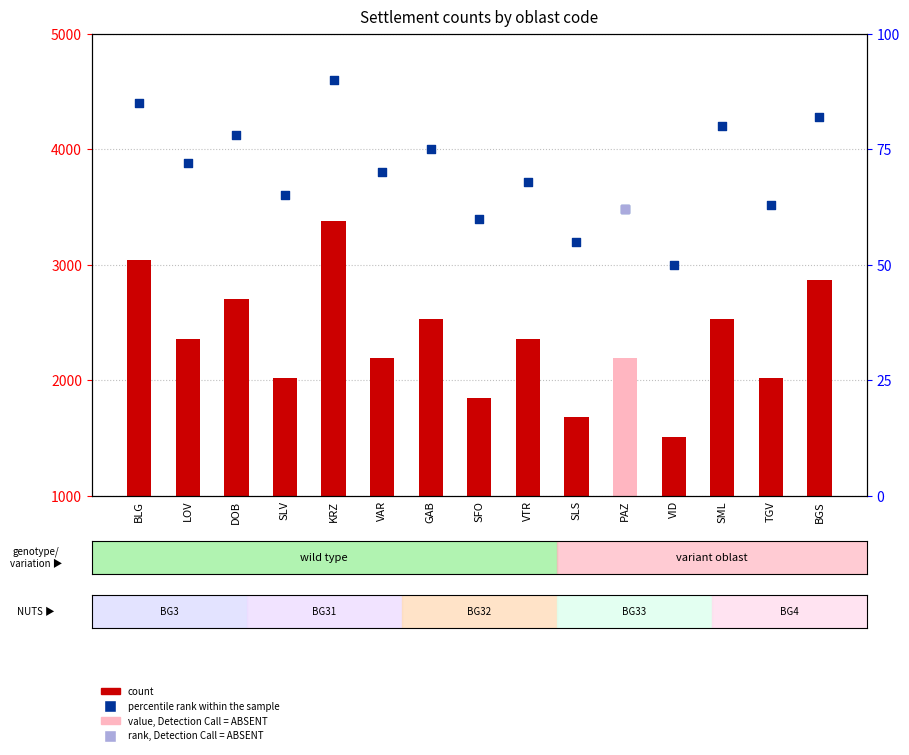

What is the total value across all series at VAR?

2260